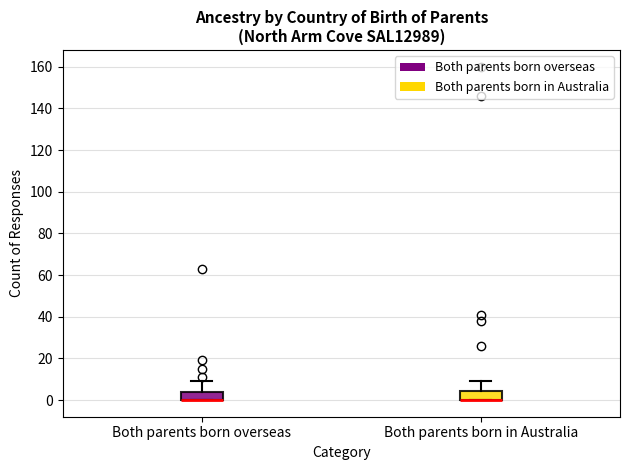

Reading left to right, read every box against the y-axis: the position of its median line, the range the box covers, and the ends of its whiskers. The values are not printed on the chart, so give them approximately, as read against the axis.

Both parents born overseas: median 0 (drawn on the box's lower edge), box 0 to 4, whiskers 0 to 10
Both parents born in Australia: median 0 (drawn on the box's lower edge), box 0 to 4, whiskers 0 to 10